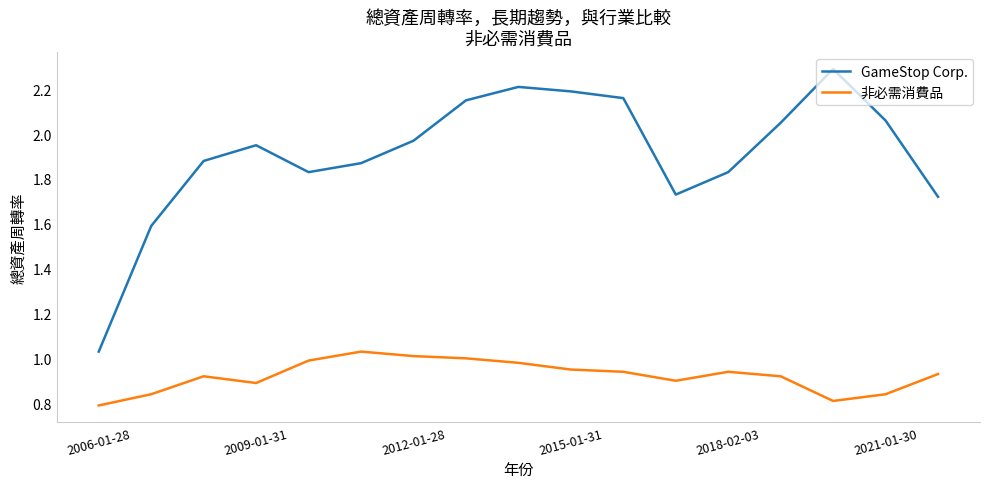

What is the maximum value shown in the chart?

2.3